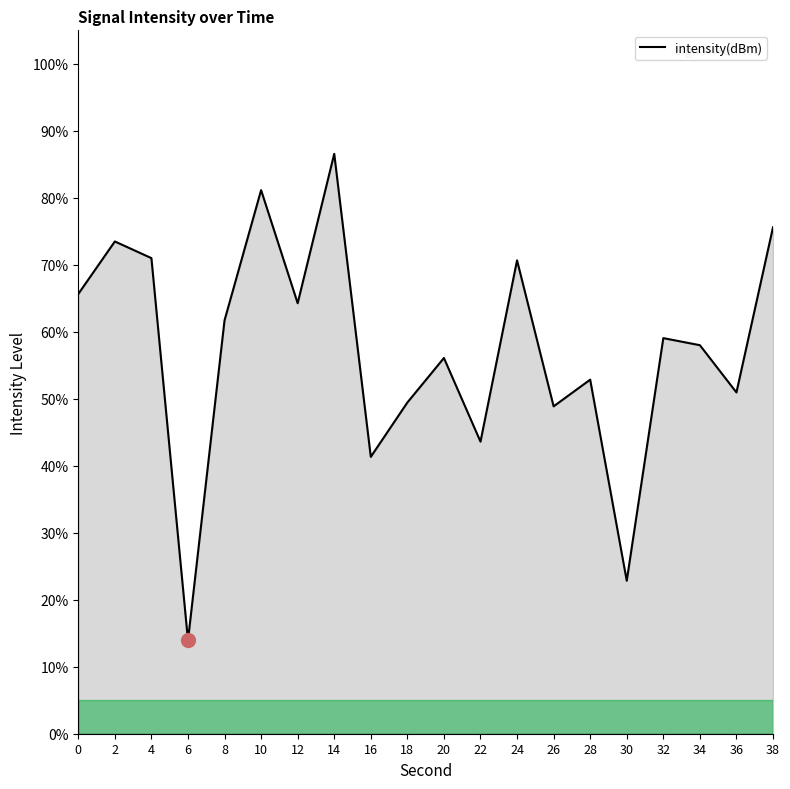

How many lines are shown in the chart?

1